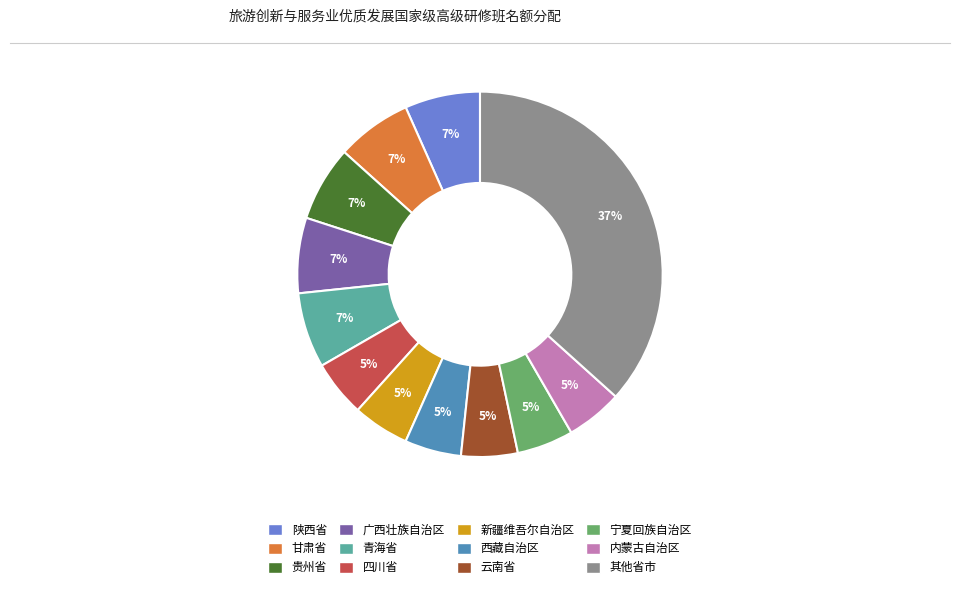

What percentage is the 贵州省 slice, to the nearest percent?

7%